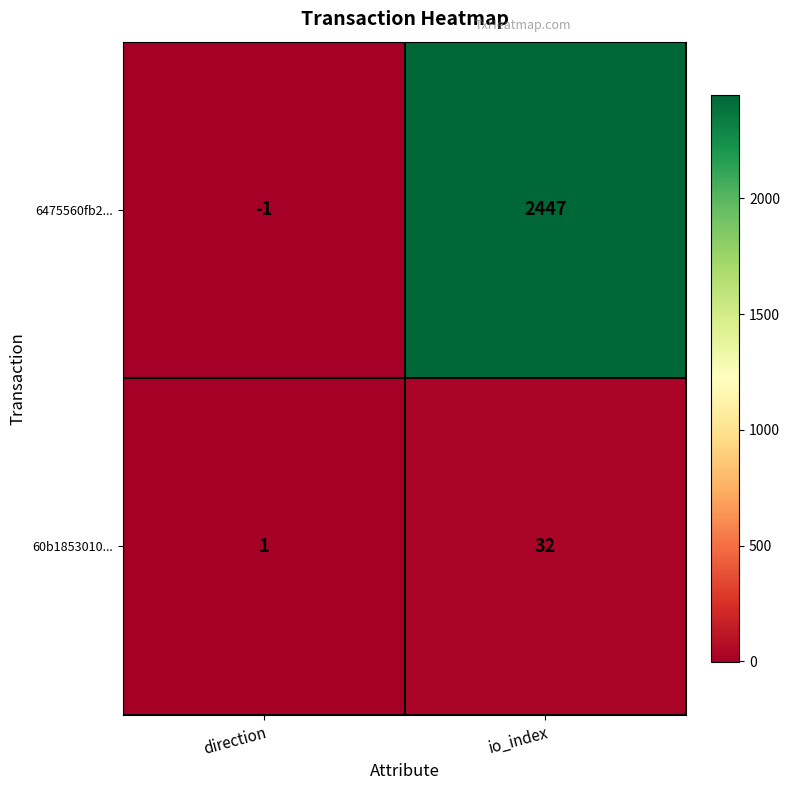

At io_index, list the series in order from largest to smallest.

6475560fb2..., 60b1853010...